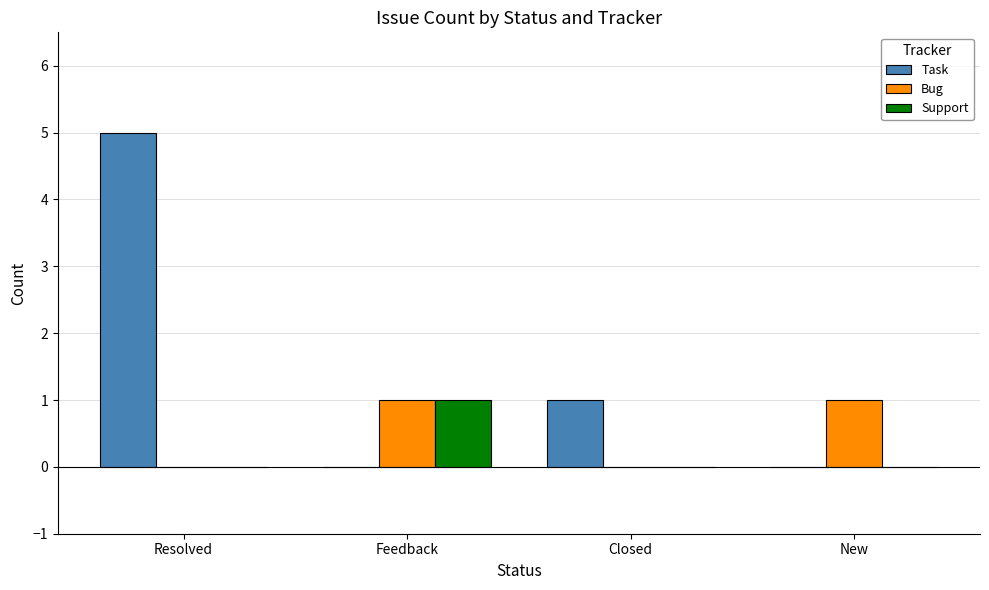

Between Resolved and Closed, which series saw the biggest shift?

Task